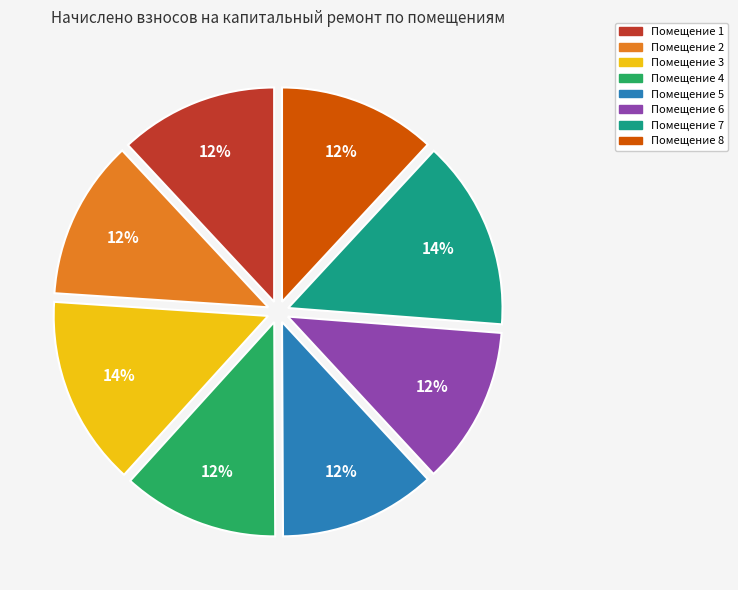

What is the largest slice in the pie chart?

3